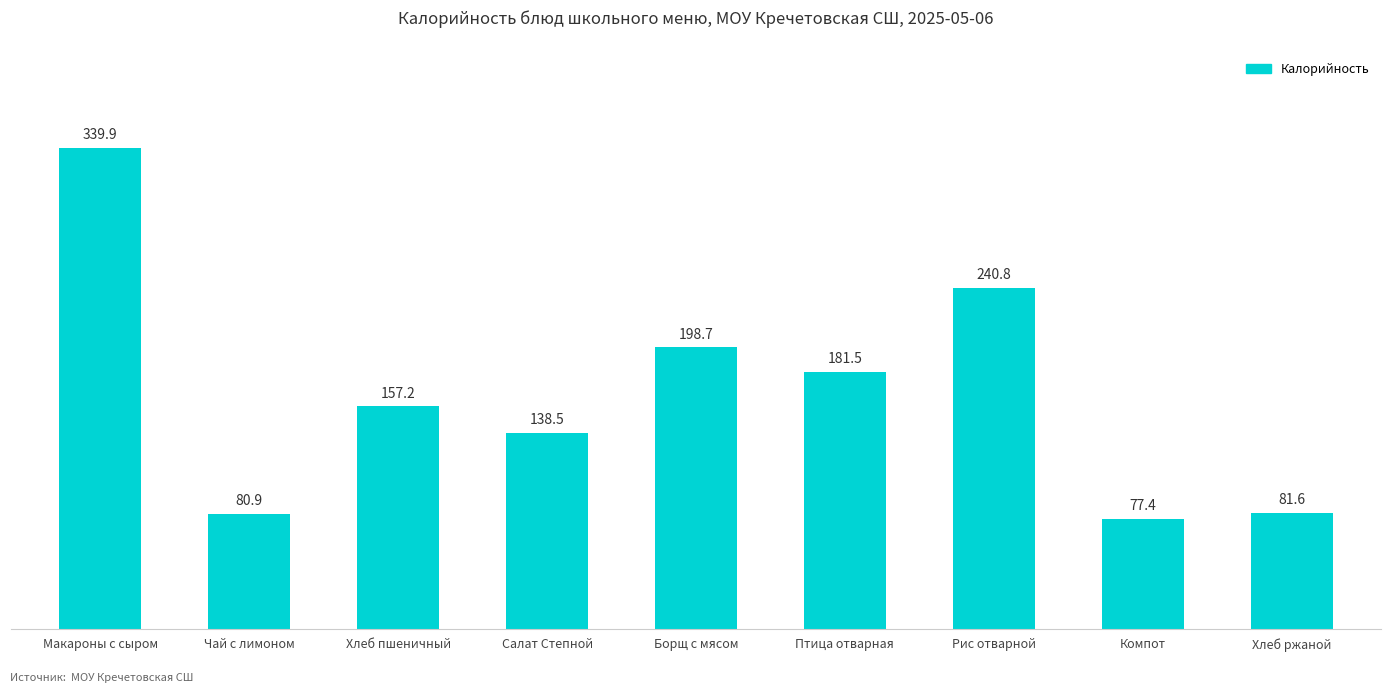

What is the minimum value shown in the chart?

77.4